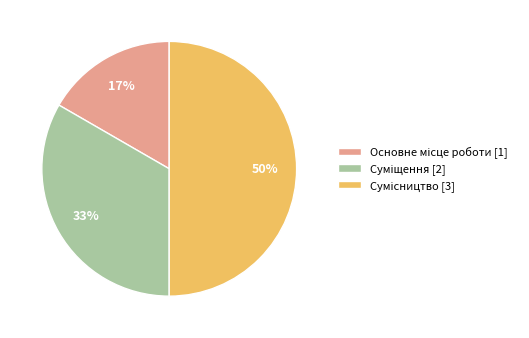

To the nearest percent, what is the difference between the largest and smallest slice percentages?

33%